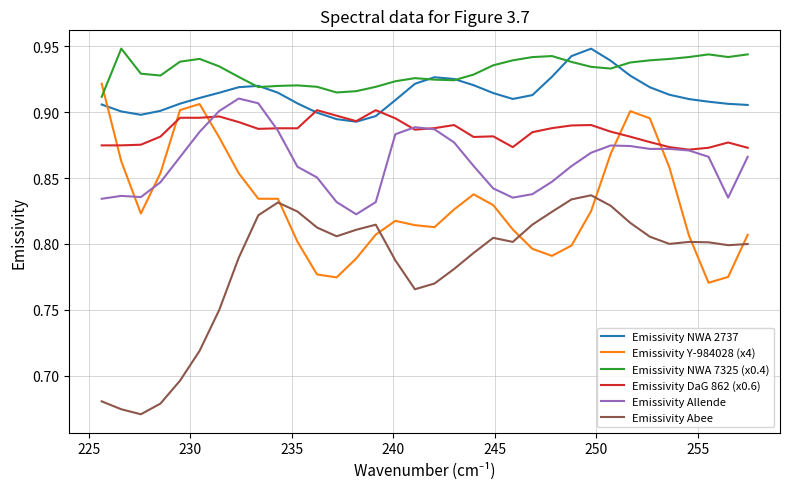

True or false: Emissivity DaG 862 (x0.6) and Emissivity Y-984028 (x4) cross at least once.

True